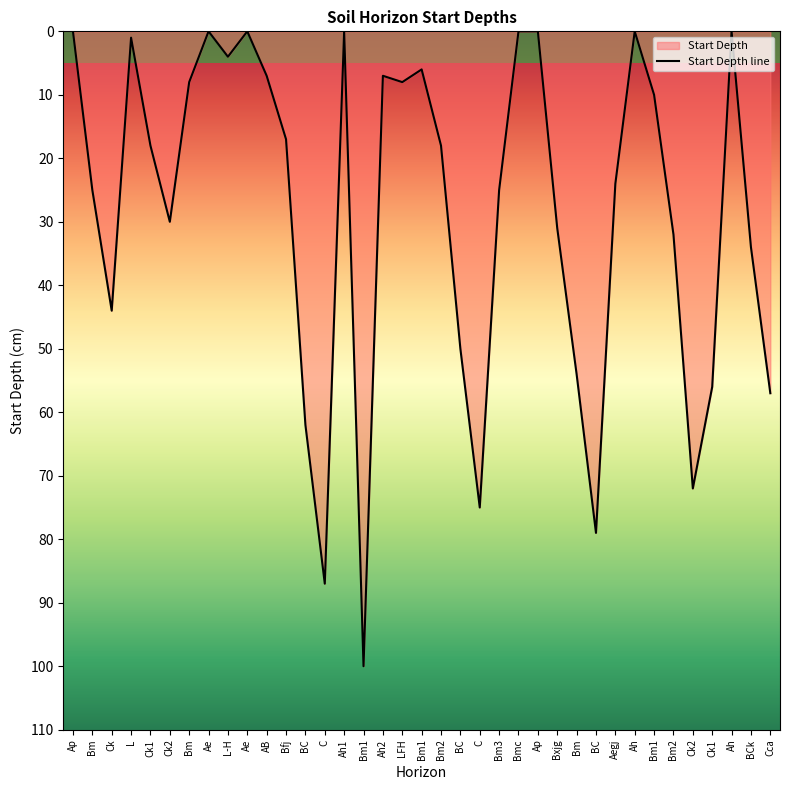

What is the sum of the values at C and Aegj?

111